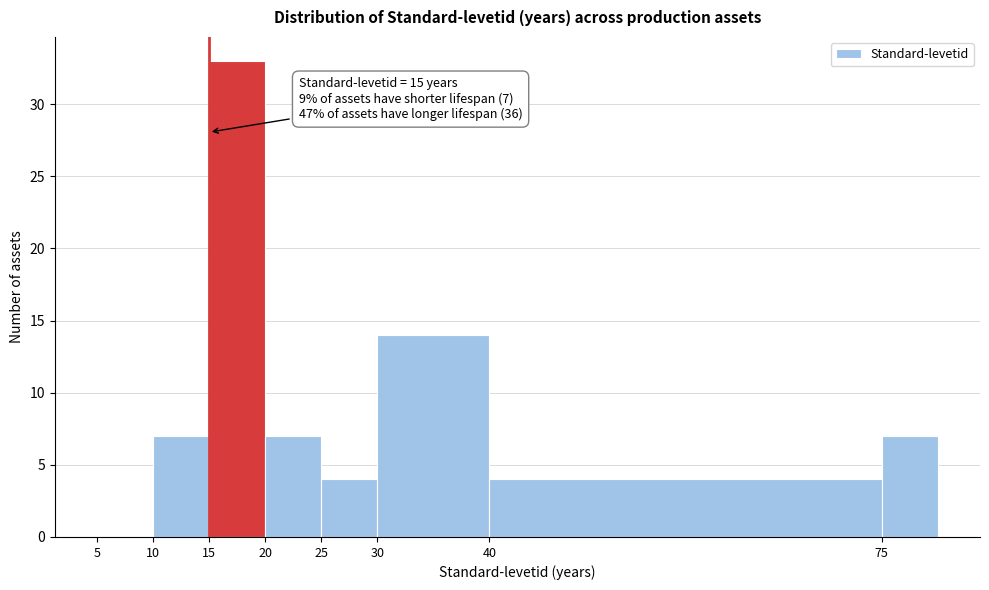

Which range on the x-axis has the tallest bar?

15 to 20